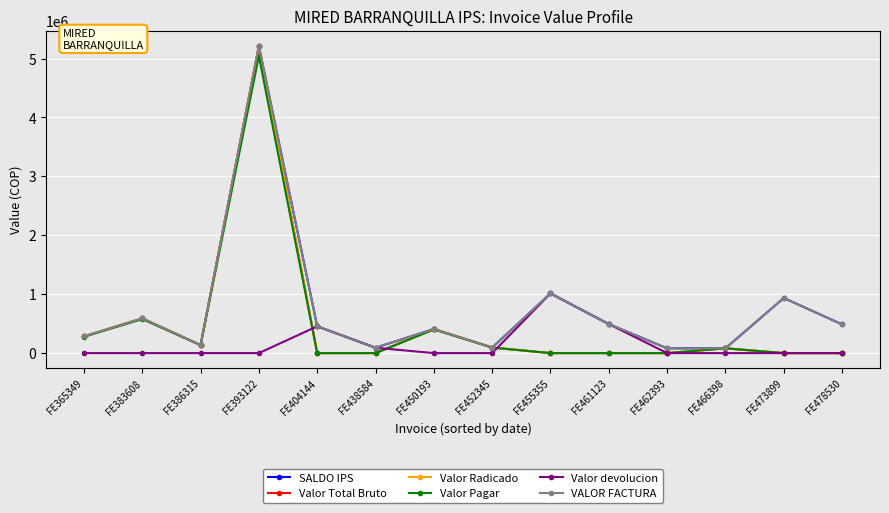

Is this an area chart (filled region under the line)?

No